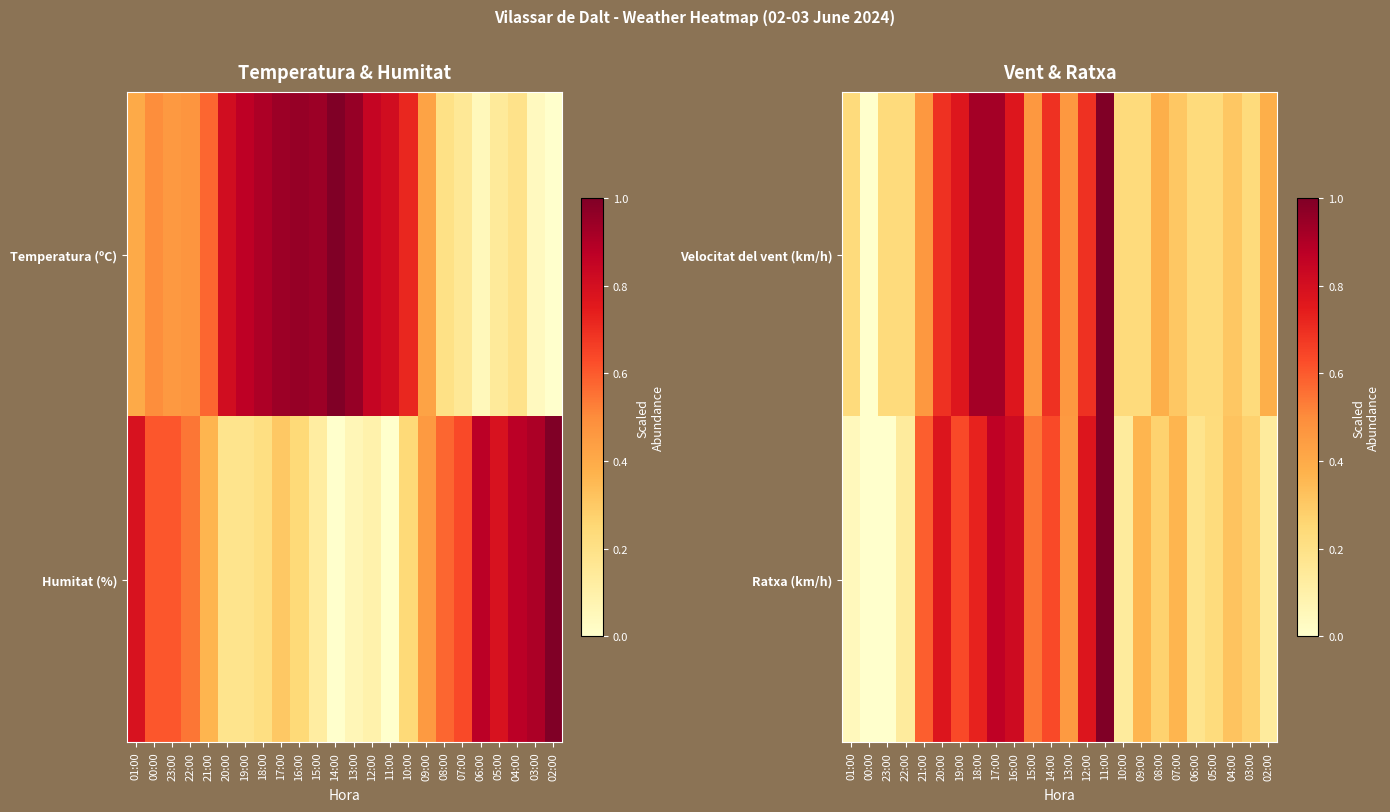

Which category has the highest value in the Velocitat del vent (km/h) series?

11:00